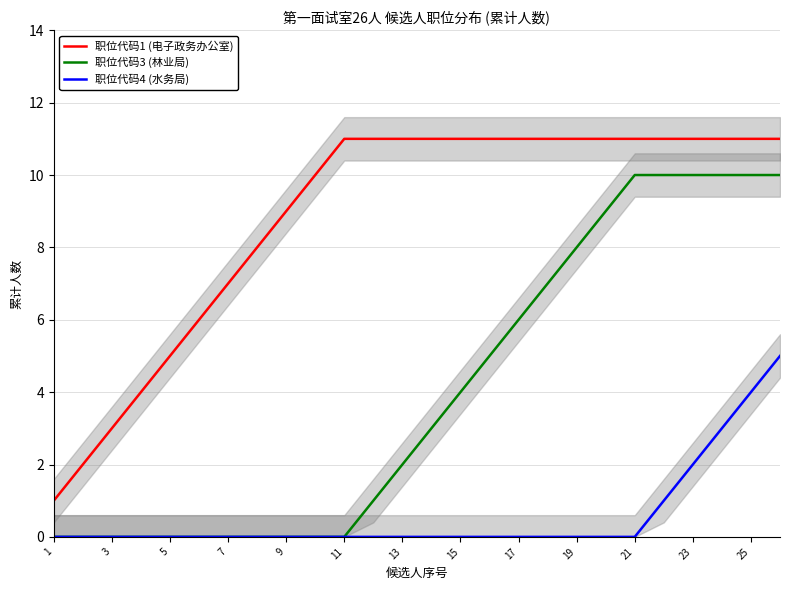

List the series in order of their peak value, lowest first.

职位代码4 (水务局), 职位代码3 (林业局), 职位代码1 (电子政务办公室)